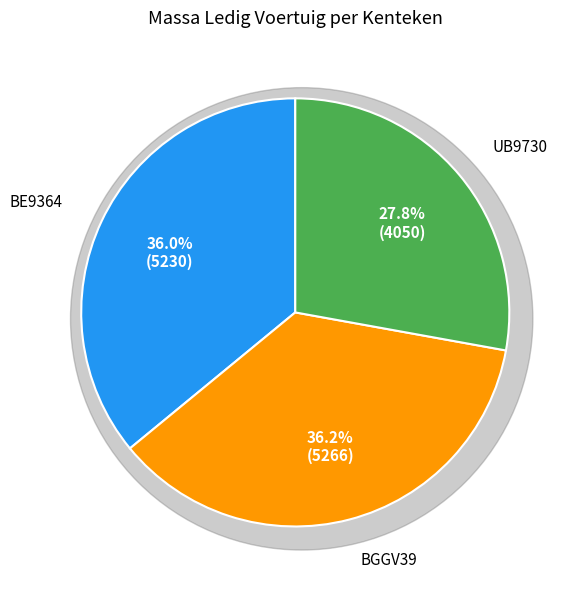

To the nearest percent, what is the combined percentage of BE9364 and UB9730?

64%